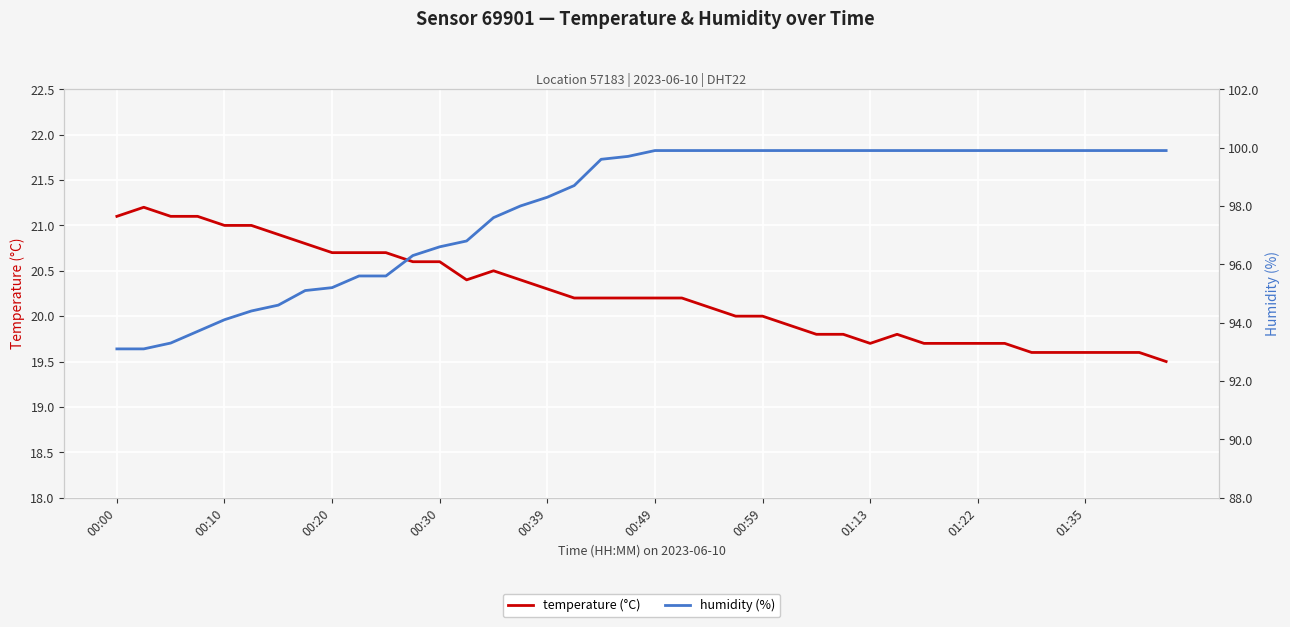

Which series has the largest total across all categories?

humidity (%)